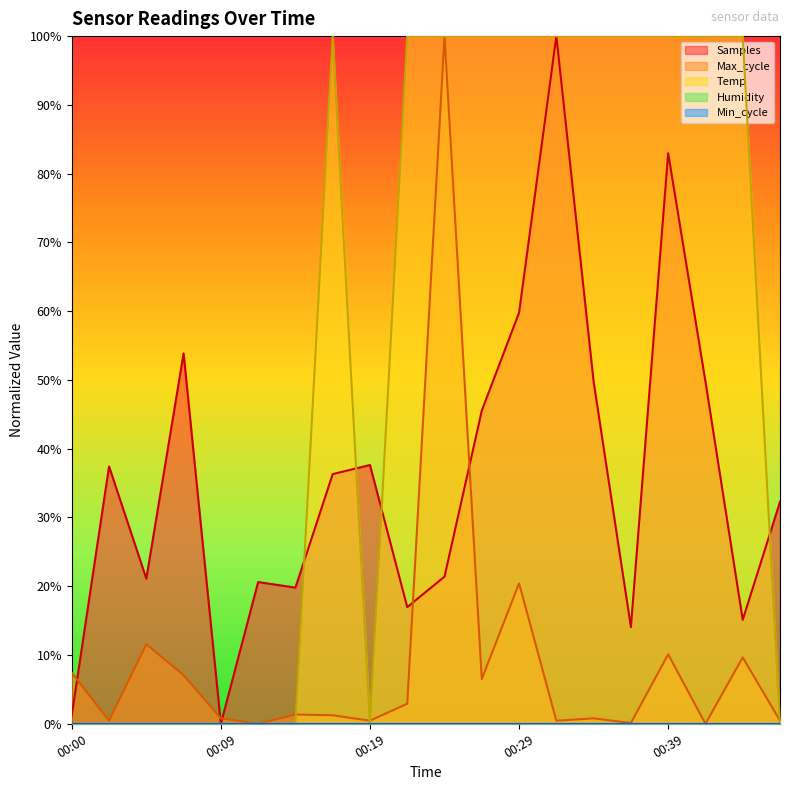

Reading left to right, what are all the values shown in this chart?

Temp: 0.0	0.0	0.0	0.0	0.0	0.0	0.0	100.0	0.0	100.0	100.0	100.0	100.0	100.0	100.0	100.0	100.0	100.0	100.0	0.0
Max_cycle: 7.4	0.4	11.6	7.1	0.8	0.0	1.3	1.2	0.4	2.9	100.0	6.5	20.4	0.4	0.8	0.1	10.1	0.0	9.7	0.4
Samples: 1.2	37.4	21.1	53.9	0.0	20.6	19.8	36.3	37.6	17.0	21.4	45.5	59.8	100.0	49.8	14.1	83.0	49.8	15.1	32.3